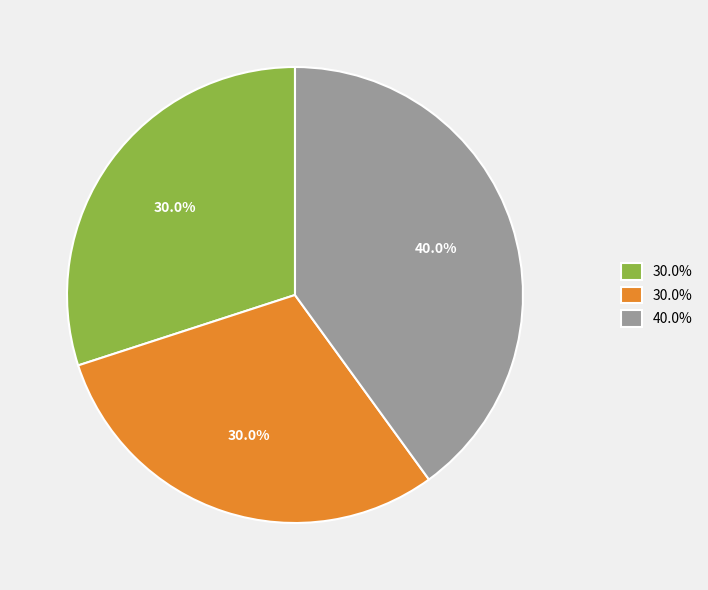

Does any single category account for the majority?

No